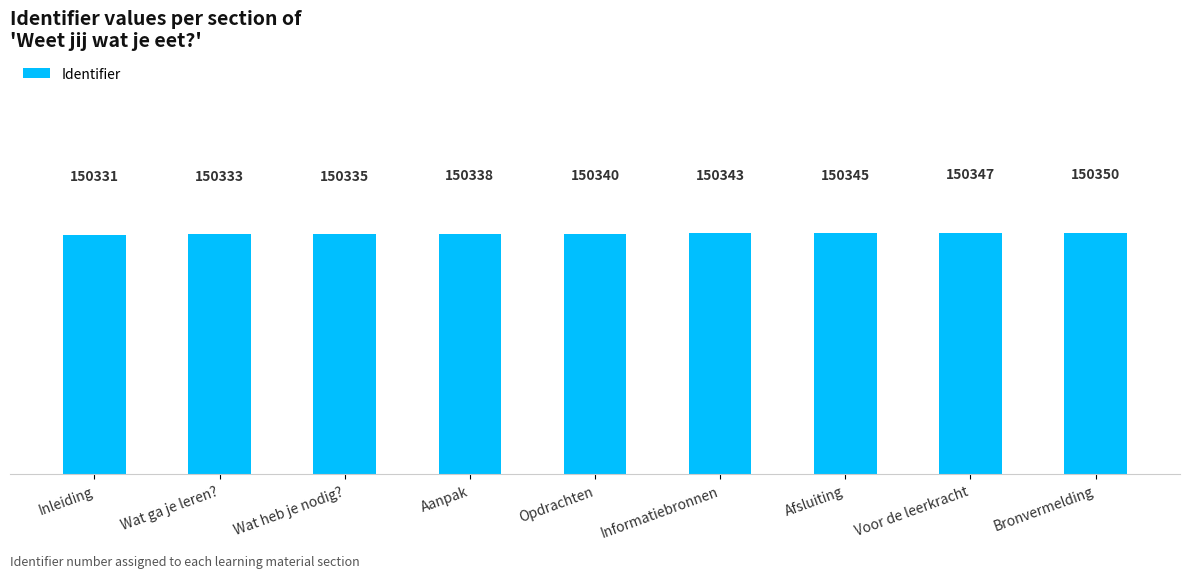

What is the greatest value displayed?

150350